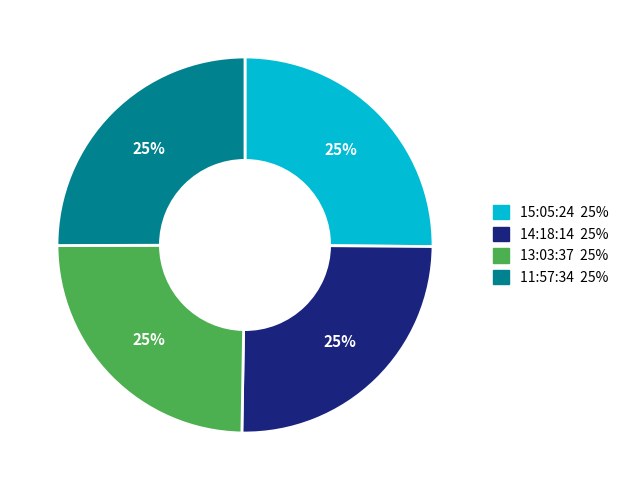

To the nearest percent, what percentage of the pie is 11:57:34?

25%